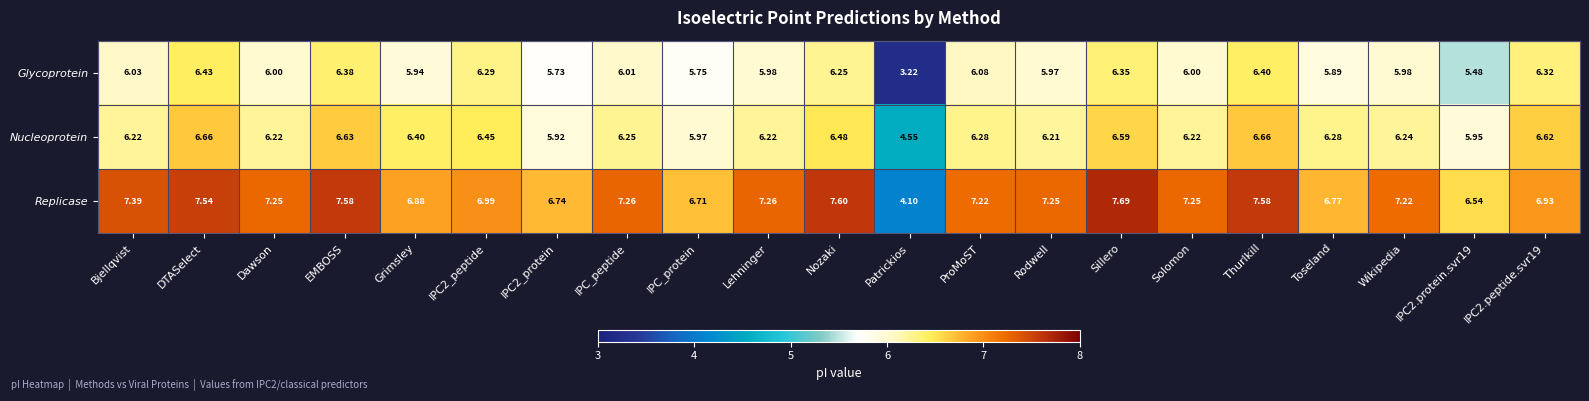

At which label is Replicase closest to 5?

Patrickios